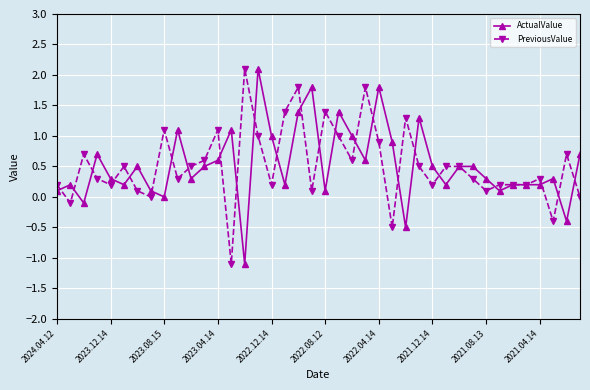

How many categories are shown in the chart?

40